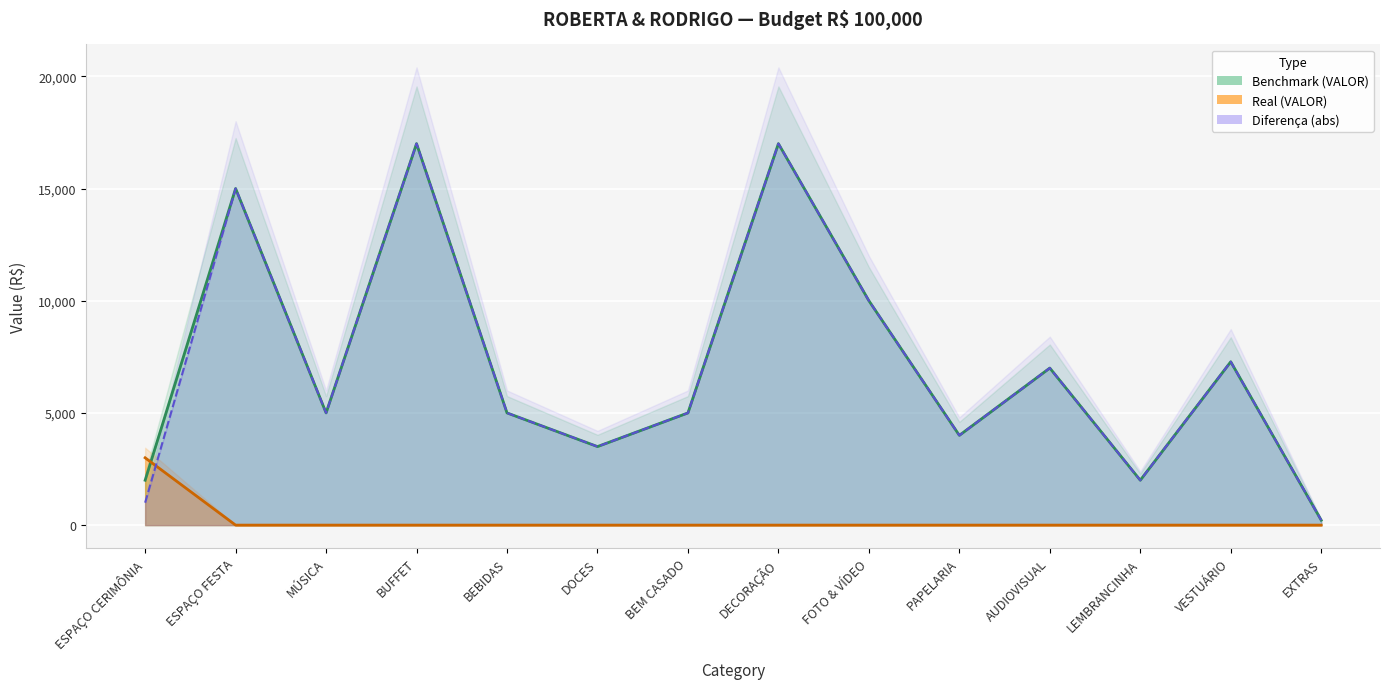

True or false: Benchmark (VALOR) and Diferença intersect in this chart.

False